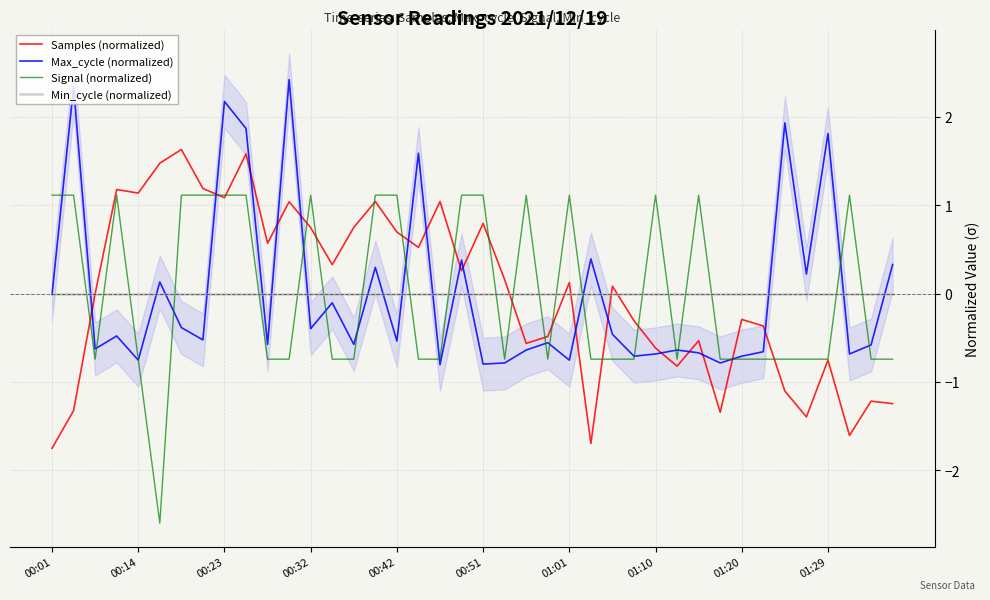

True or false: Samples (normalized) has a value of 1.1 at 00:23.

True